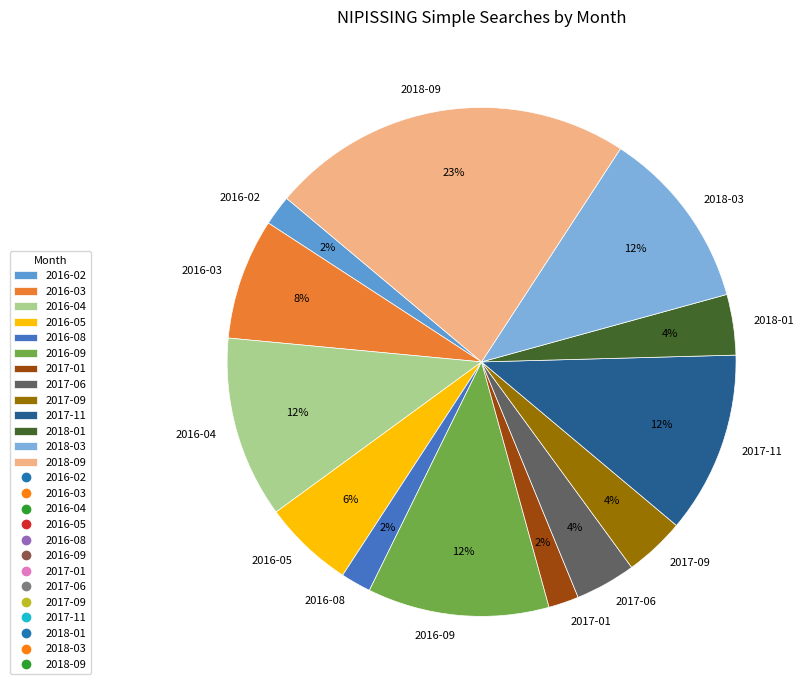

Does 2018-09 account for over 50% of the chart?

No